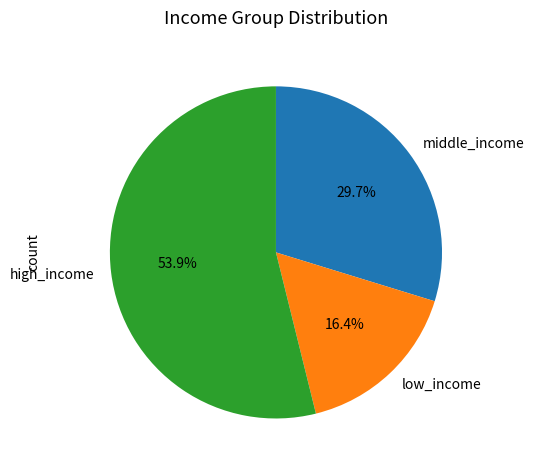

Between high_income and middle_income, which is larger?

high_income